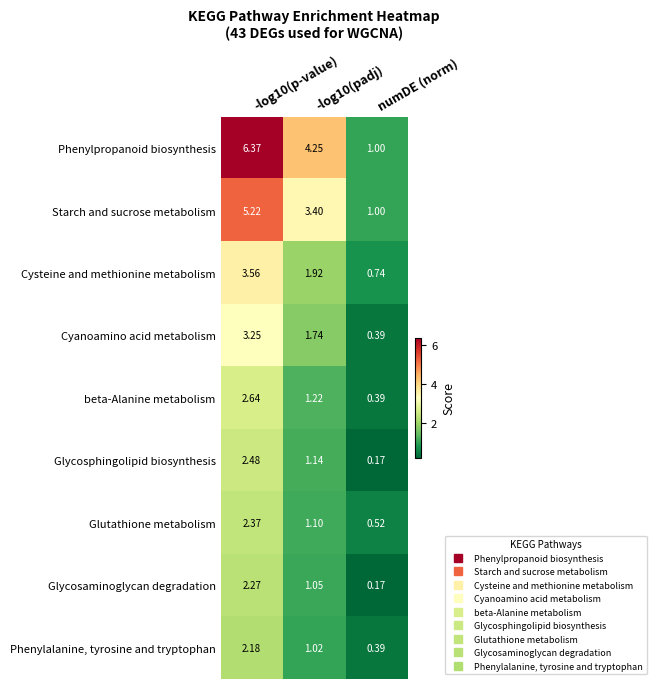

Between -log10(padj) and numDE (norm), which series saw the biggest shift?

Phenylpropanoid biosynthesis